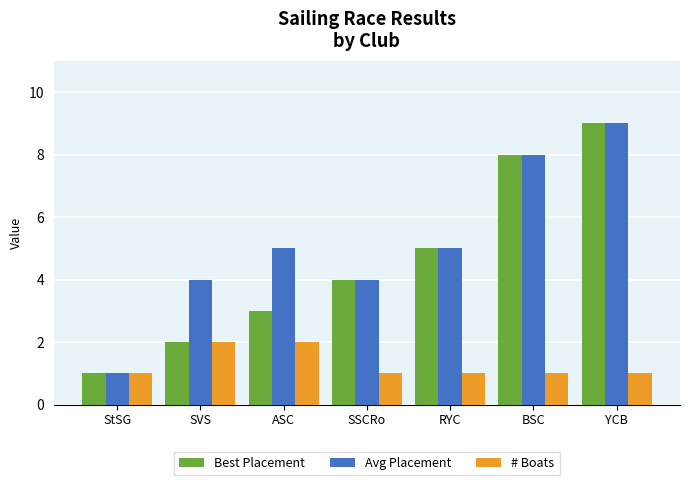

True or false: Avg Placement has a value of 4 at YCB.

False